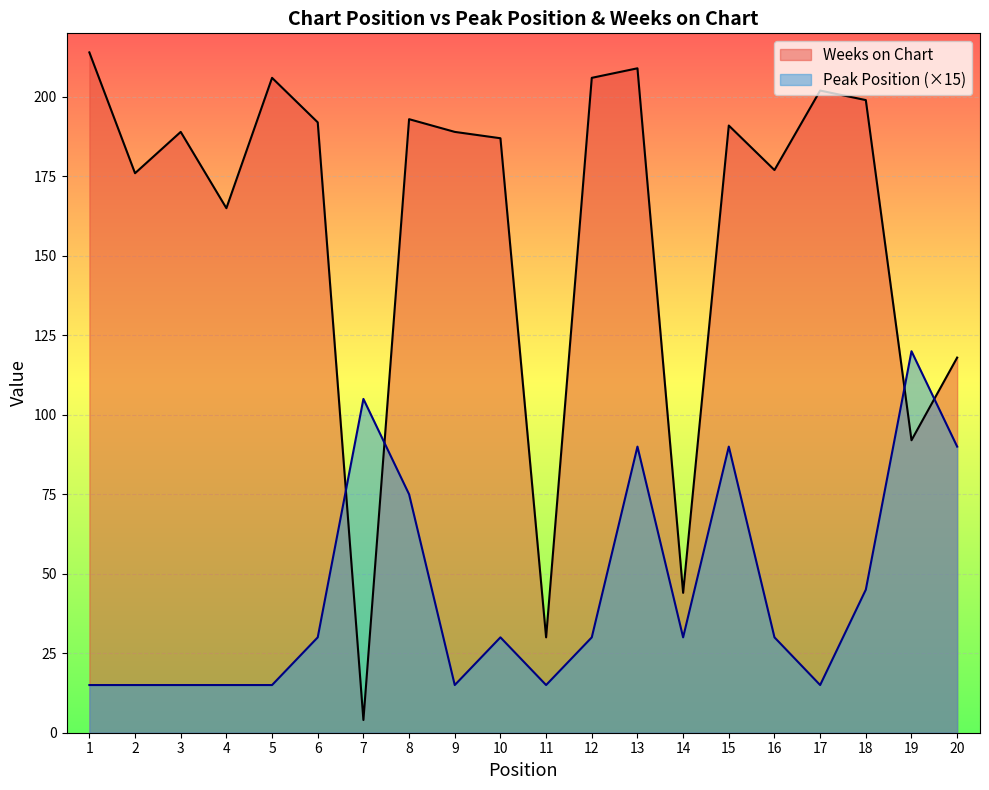

Which series has the largest total across all categories?

Weeks on Chart